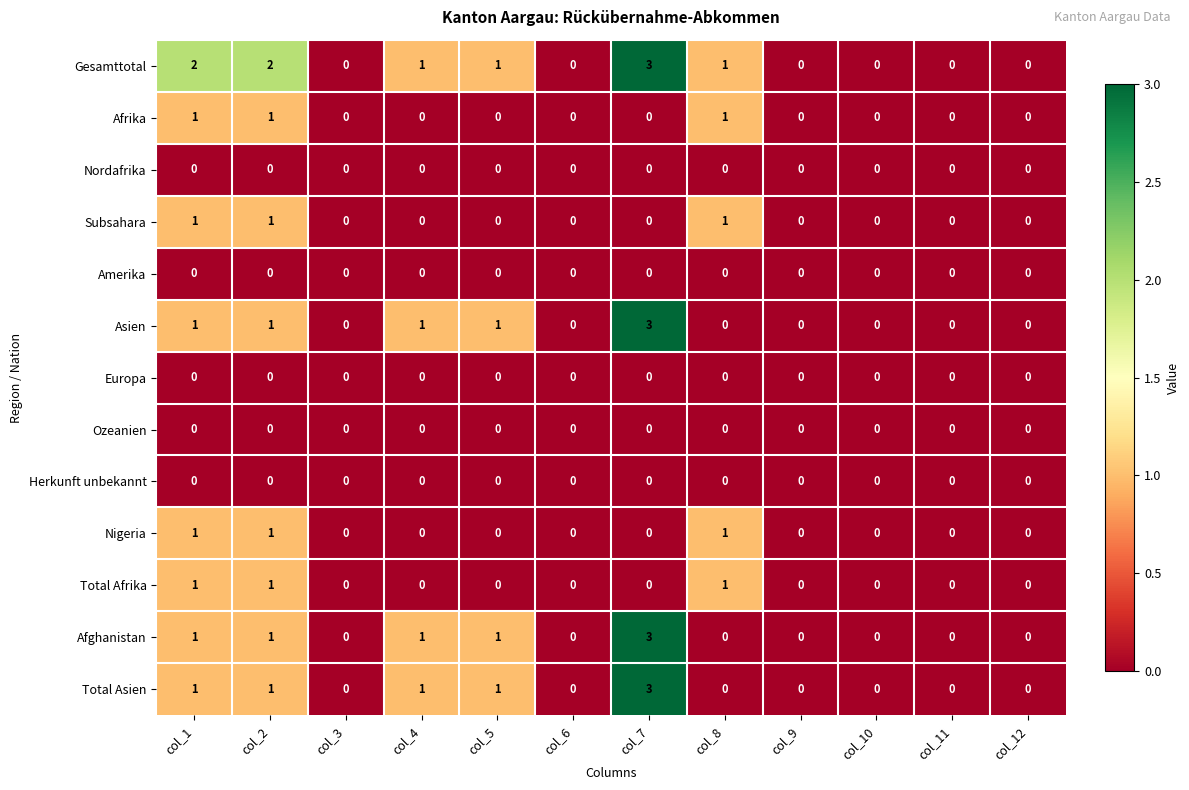

Which label corresponds to the largest value in the chart?

col_7